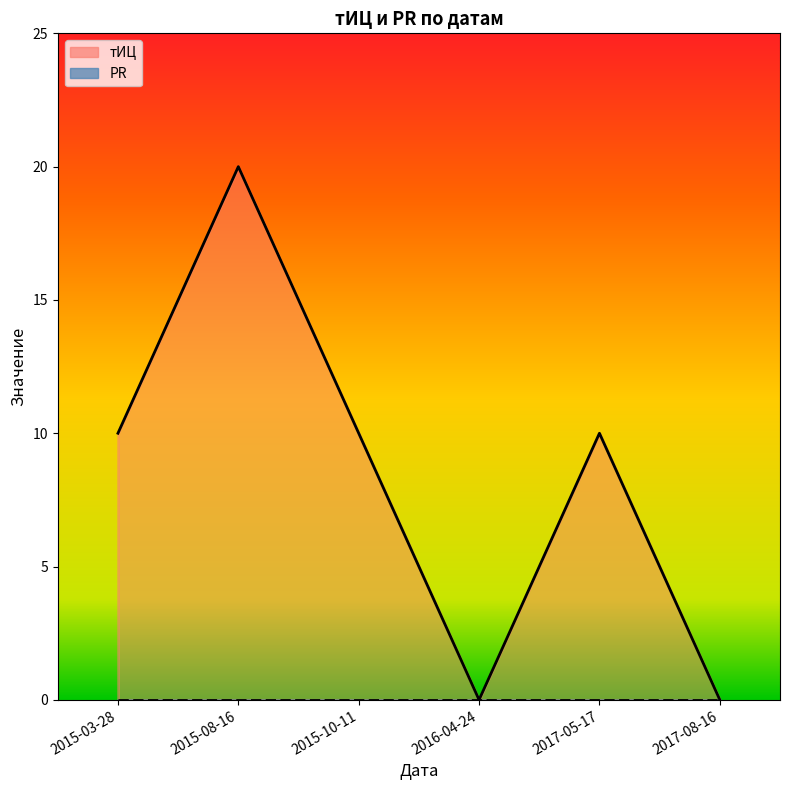

How many points are lower than both their immediate neighbors (excluding endpoints)?

1